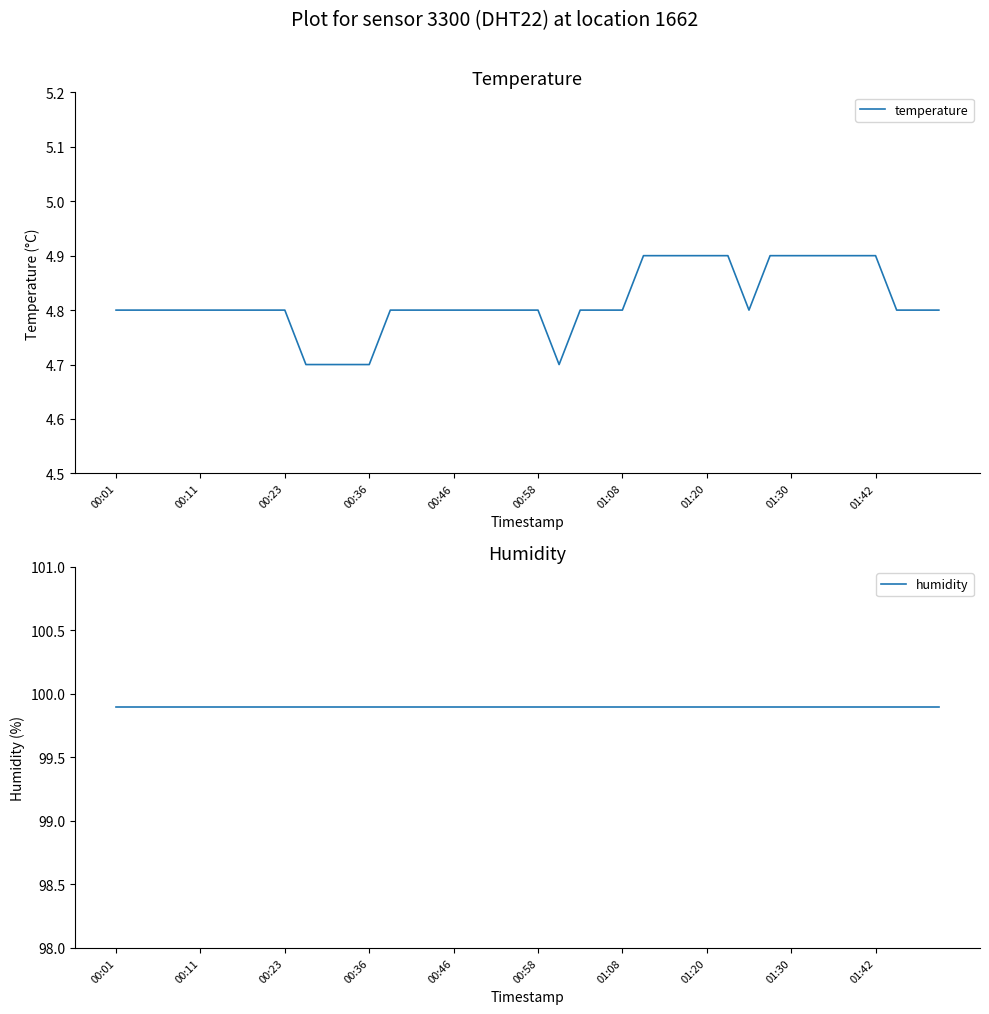

The value of temperature at 37 is 4.8. True or false?

True